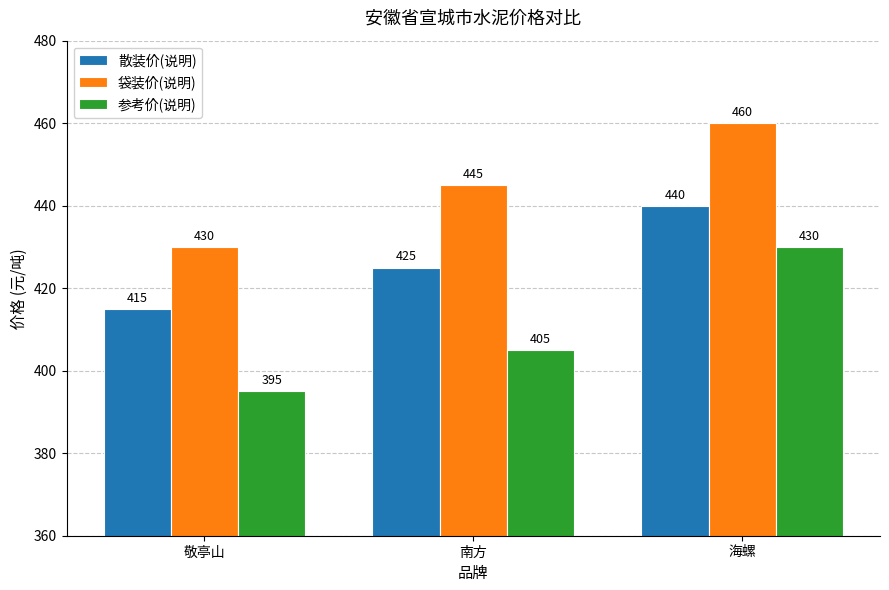

What are all the series names shown in the legend?

散装价(说明), 袋装价(说明), 参考价(说明)